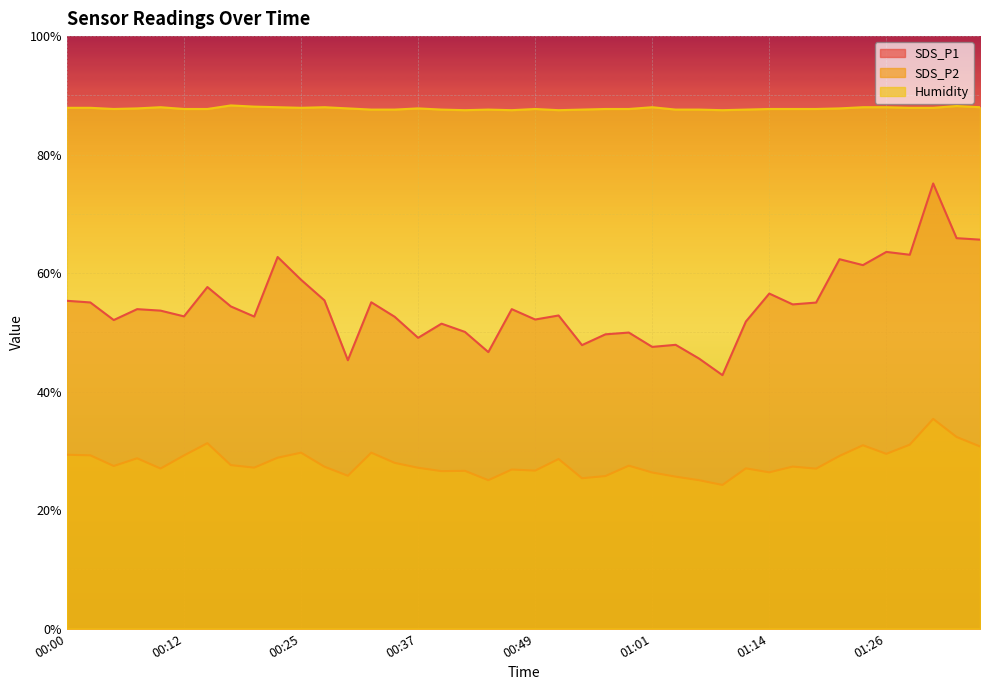

True or false: SDS_P1 and Humidity cross at least once.

False